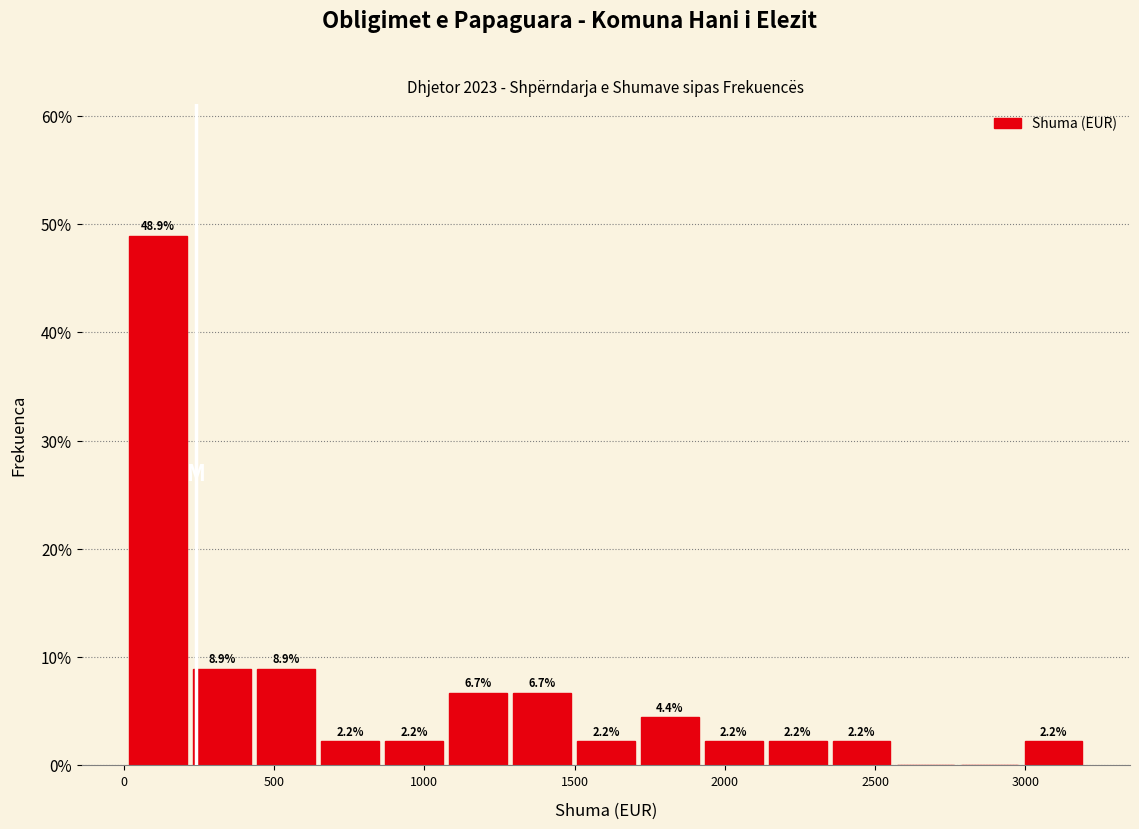

Which range on the x-axis has the tallest bar?

0 to 200